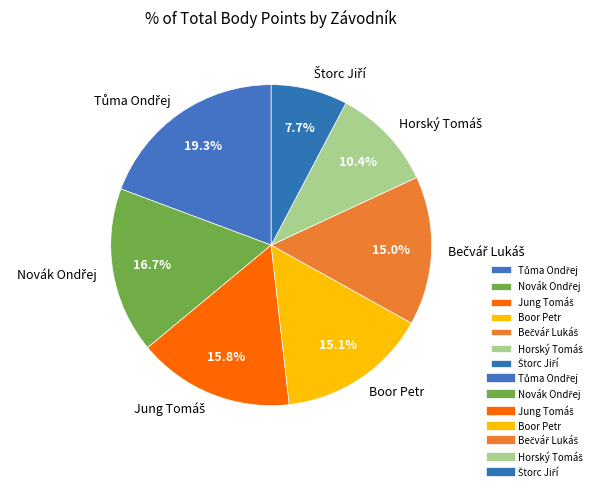

Is there a majority slice in this chart?

No